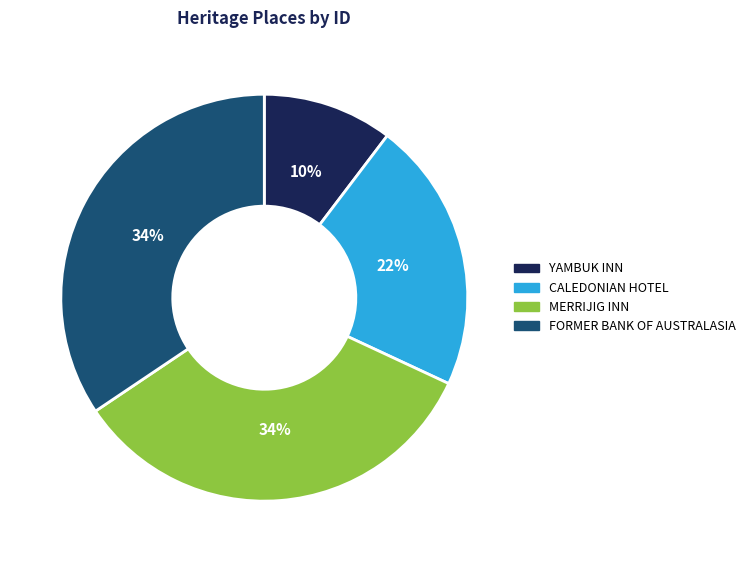

Which category has the smallest portion of the pie?

YAMBUK INN